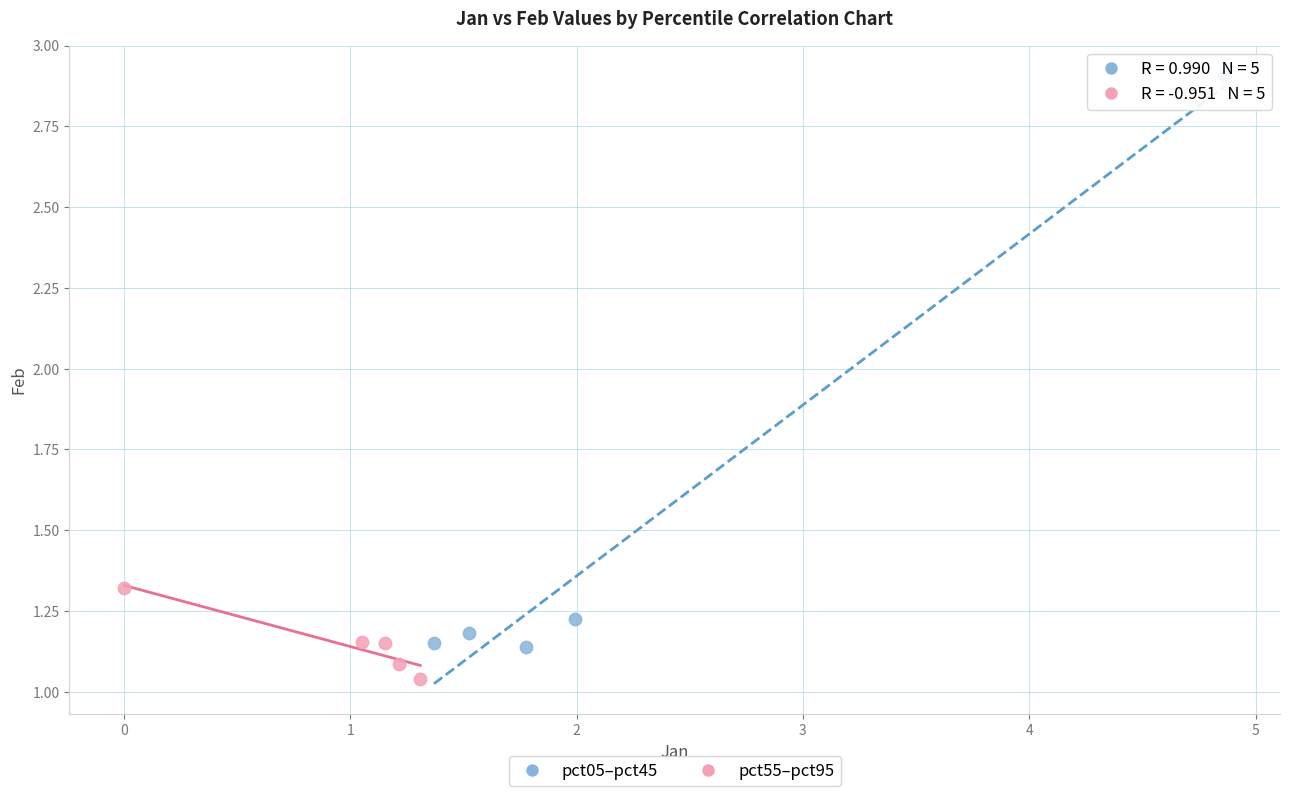

Which series reaches the maximum Y coordinate?

pct05–pct45